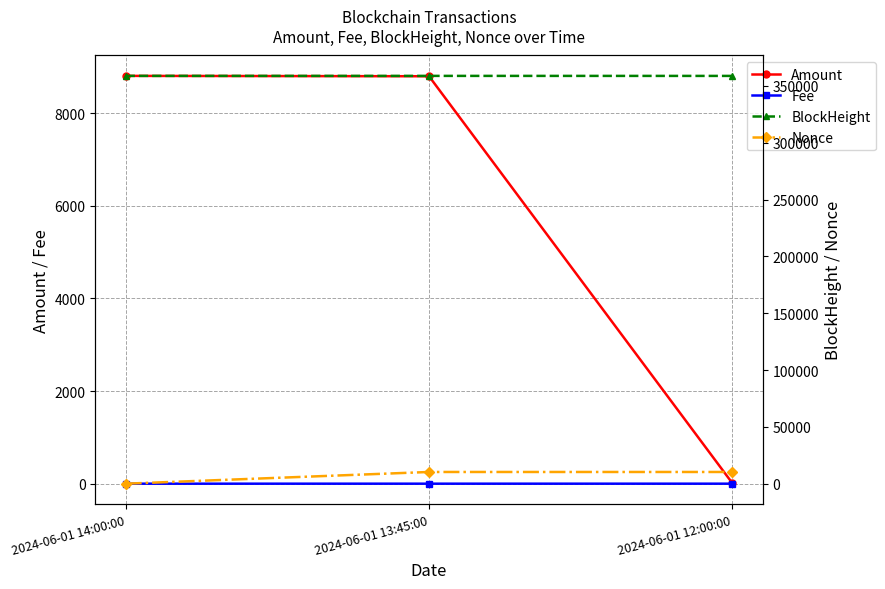

The Fee series shows 0.1 at 2024-06-01 13:45:00. True or false?

False